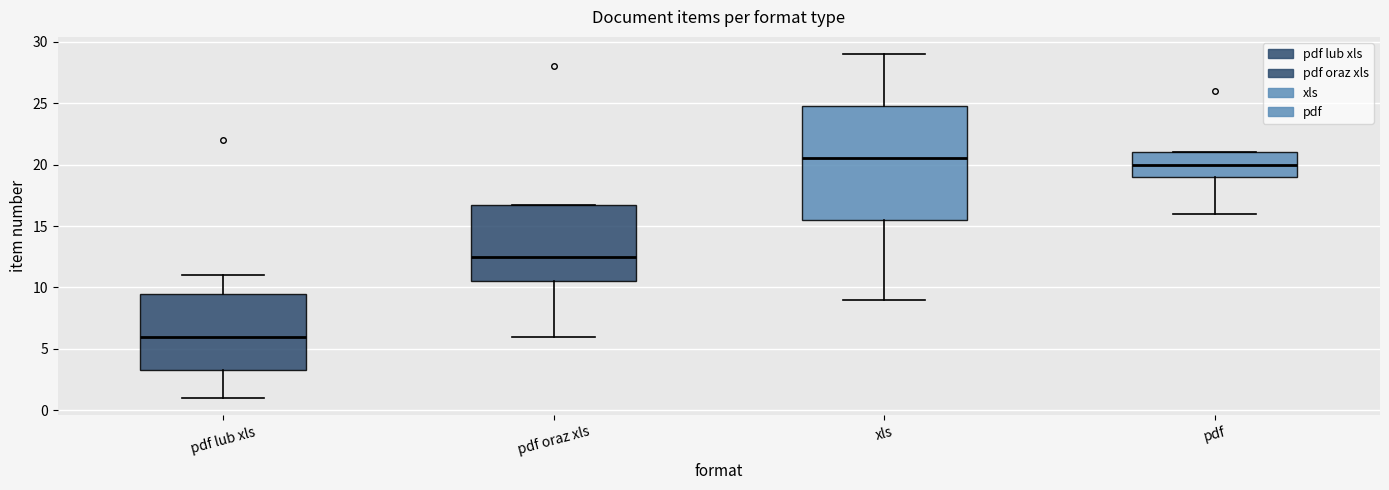

Reading left to right, read every box against the y-axis: the position of its median line, the range the box covers, and the ends of its whiskers. The values are not printed on the chart, so give them approximately, as read against the axis.

pdf lub xls: median 6.0, box 3.5 to 9.5, whiskers 1.0 to 11.0
pdf oraz xls: median 12.5, box 10.5 to 17.0, whiskers 6.0 to 17.0
xls: median 20.5, box 15.5 to 25.0, whiskers 9.0 to 29.0
pdf: median 20.0, box 19.0 to 21.0, whiskers 16.0 to 21.0